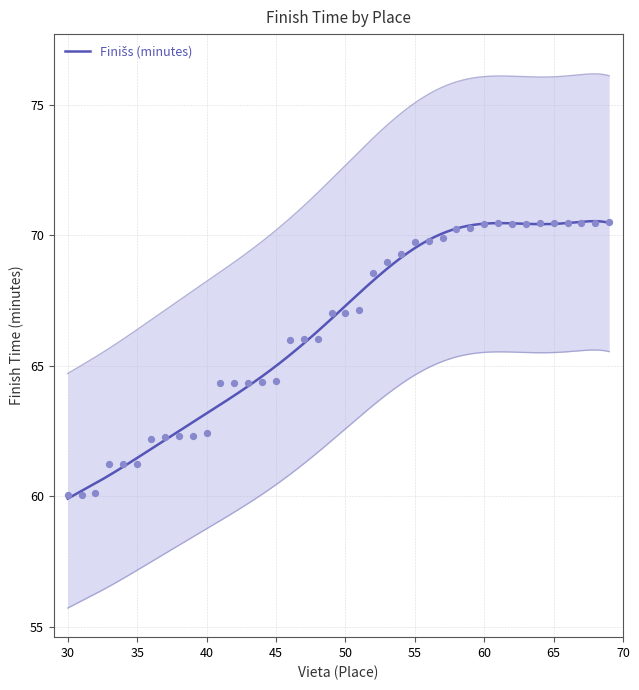

What is the change in value from 41 to 66?

+6.2